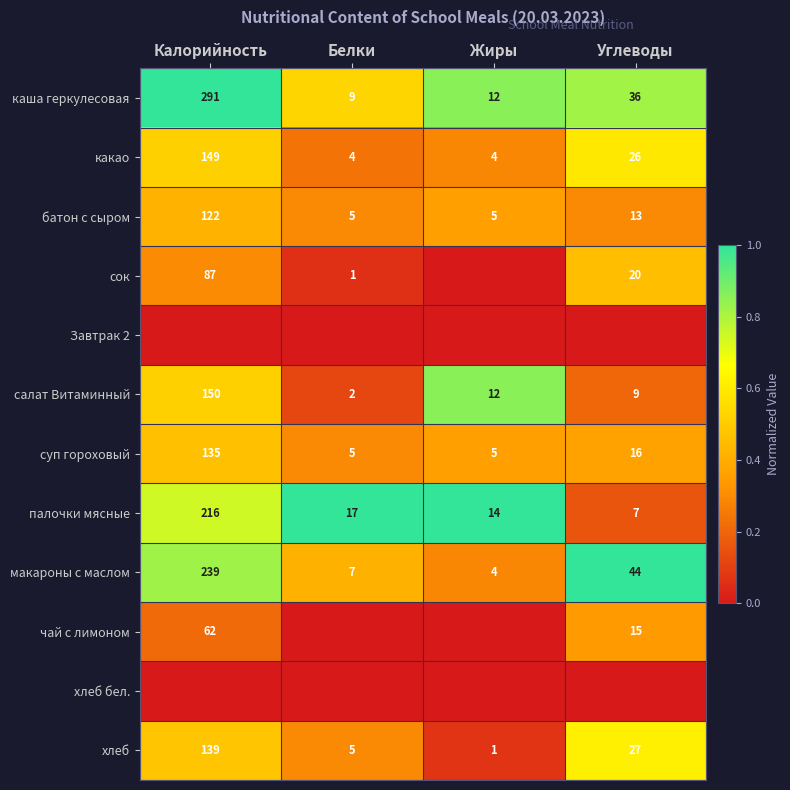

The value of макароны с маслом at Калорийность is 239. True or false?

True